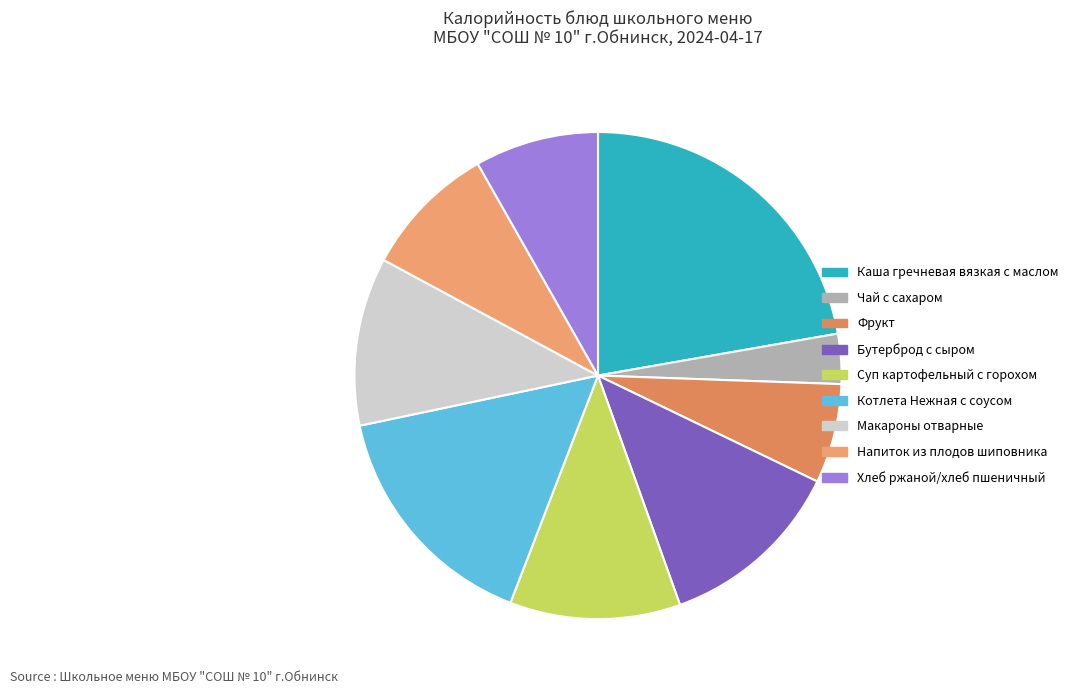

Does Каша гречневая вязкая с маслом account for over 50% of the chart?

No